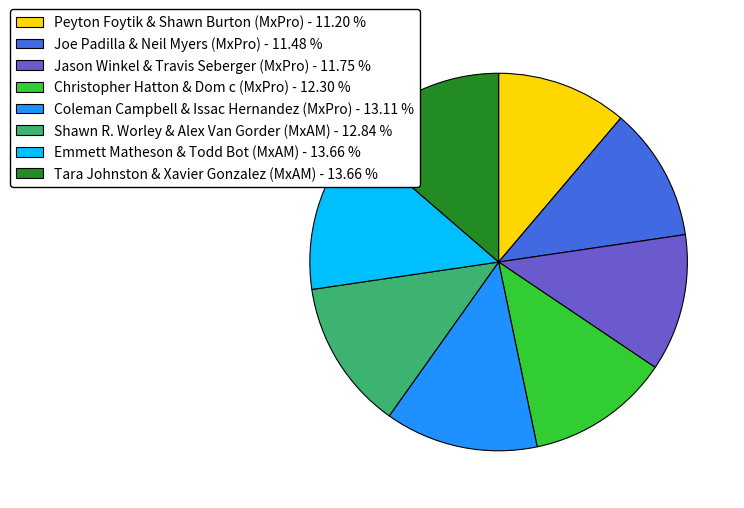

Is there a majority slice in this chart?

No